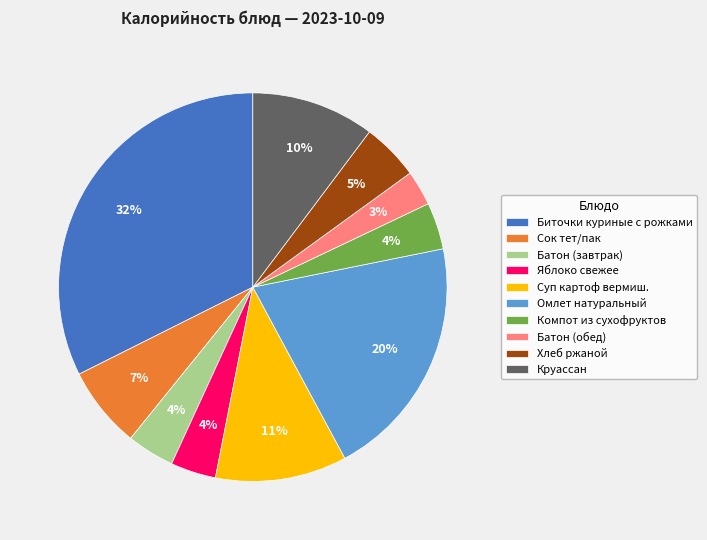

What is the ratio of the value at Сок тет/пак to the value at Яблоко свежее?

1.8